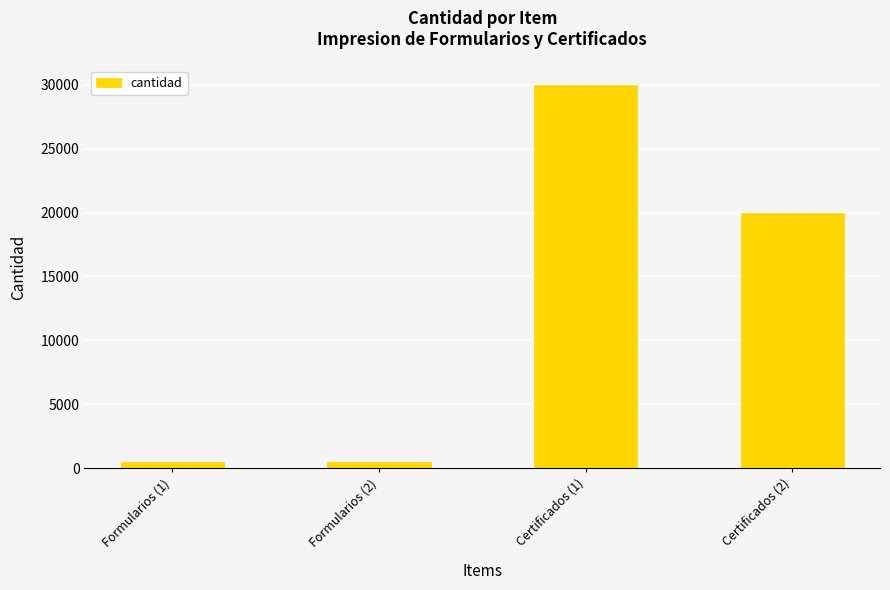

Reading right to left, extract all data points from this chart.

20000	30000	500	500